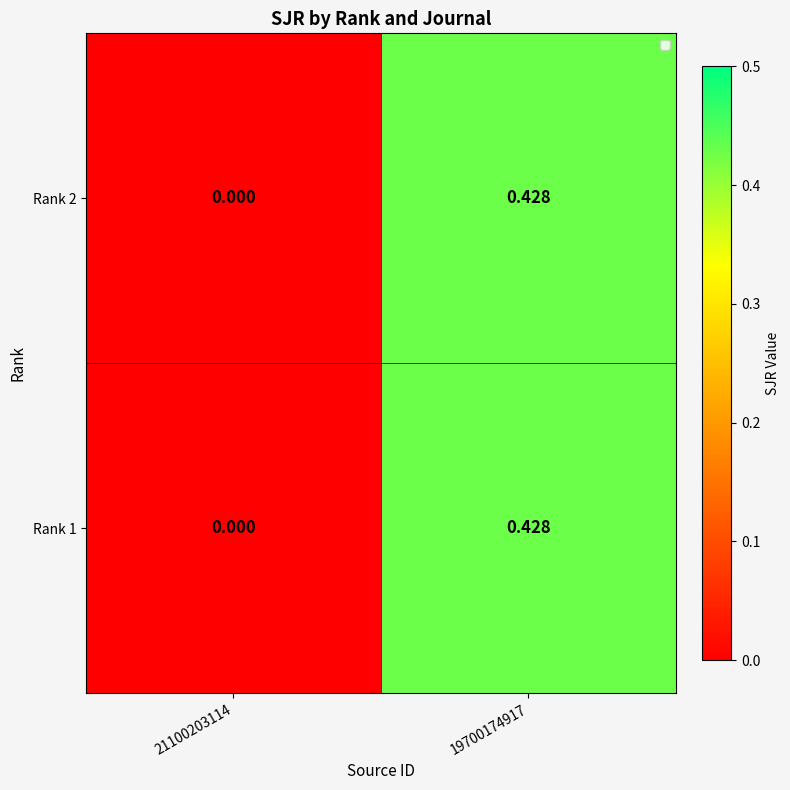

Reading left to right, extract all data points from this chart.

Rank 2: 21100203114=0.0	19700174917=0.4
Rank 1: 21100203114=0.0	19700174917=0.4